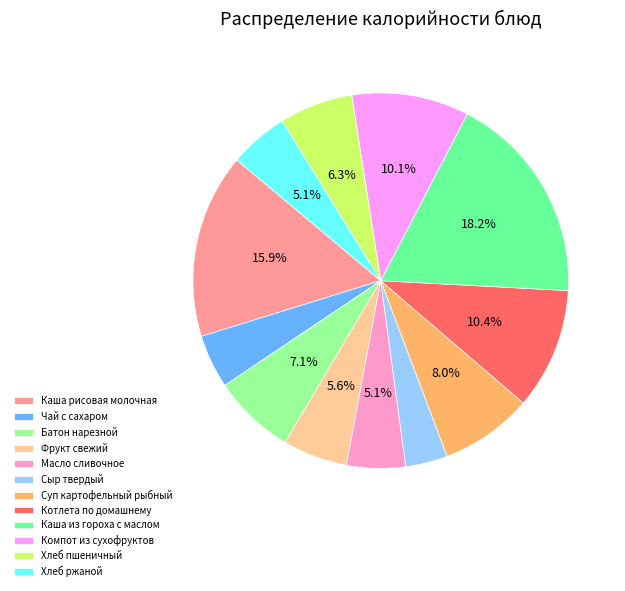

Is there any slice that represents more than half of the pie?

No